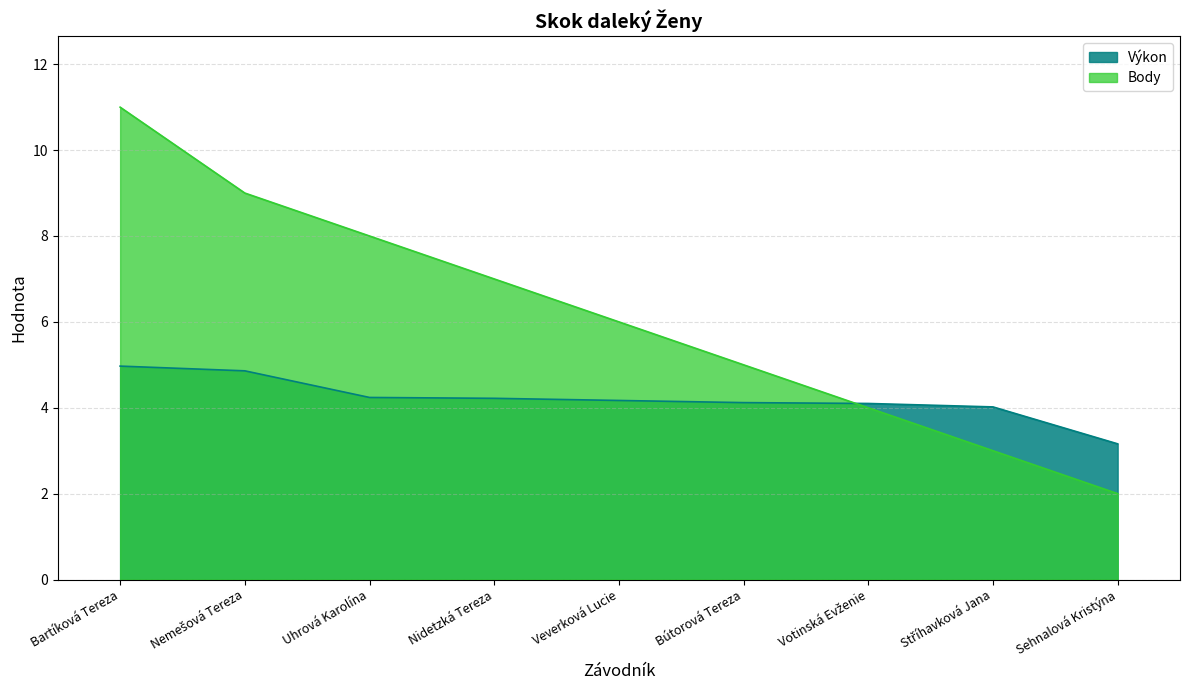

What is the sum of the Výkon values at Nidetzká Tereza and Stříhavková Jana?

8.2